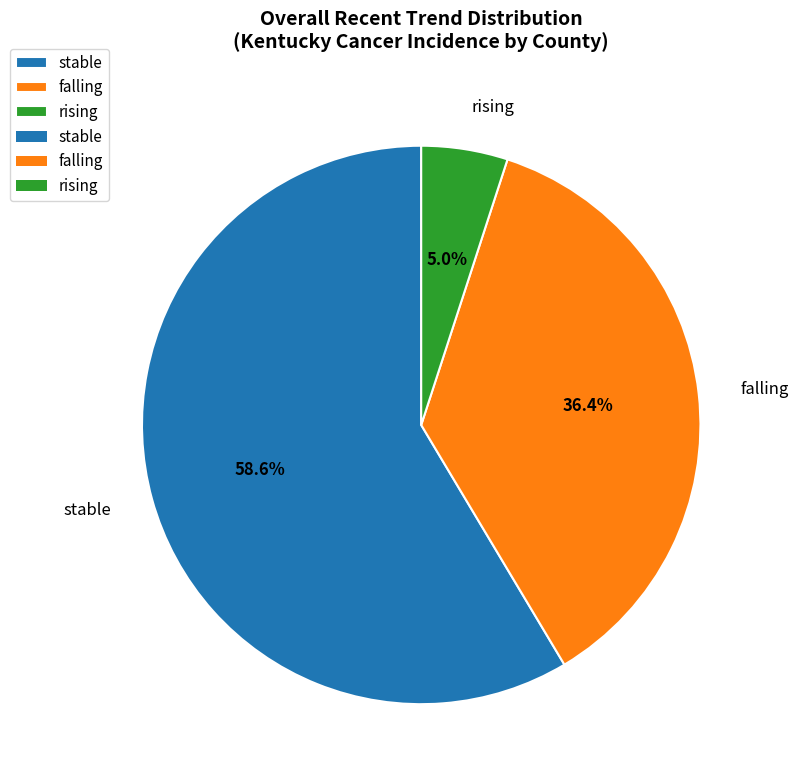

Is it true that falling is 36% of the pie?

True